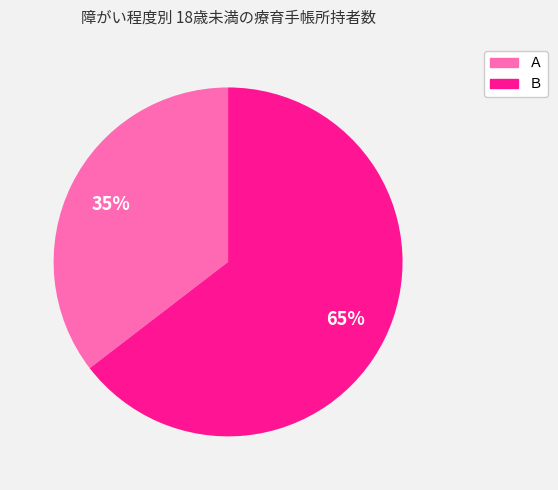

What percentage is the Ｂ slice, to the nearest percent?

65%